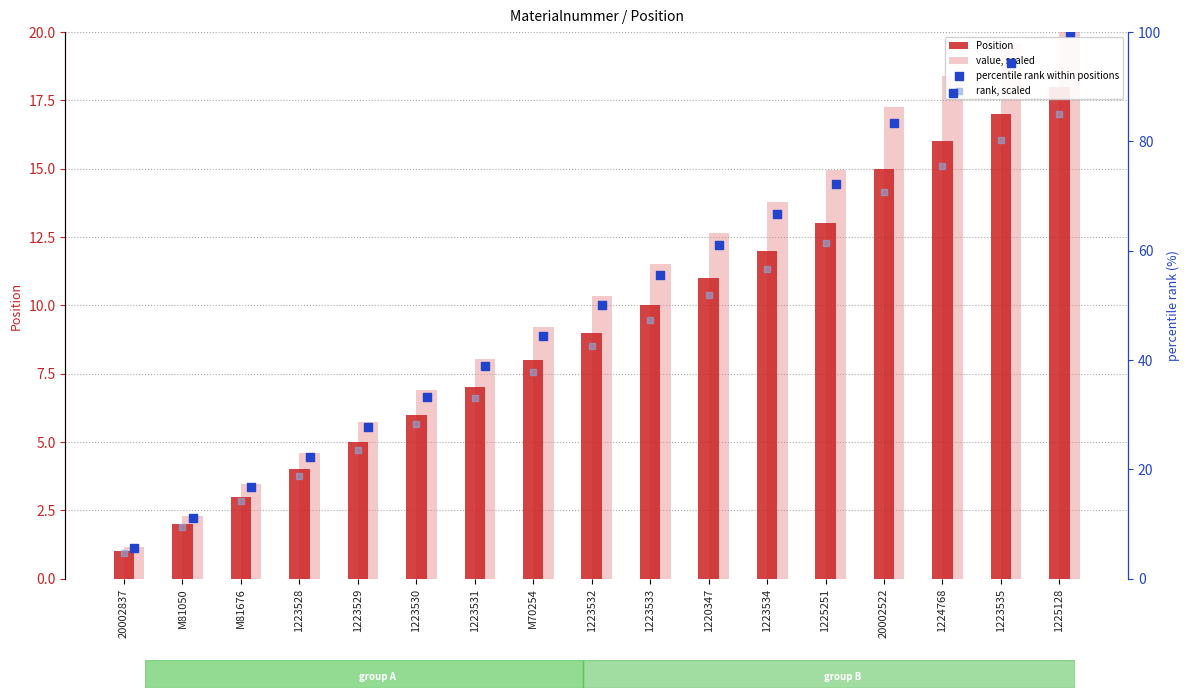

Which series reaches the minimum Y coordinate?

Position